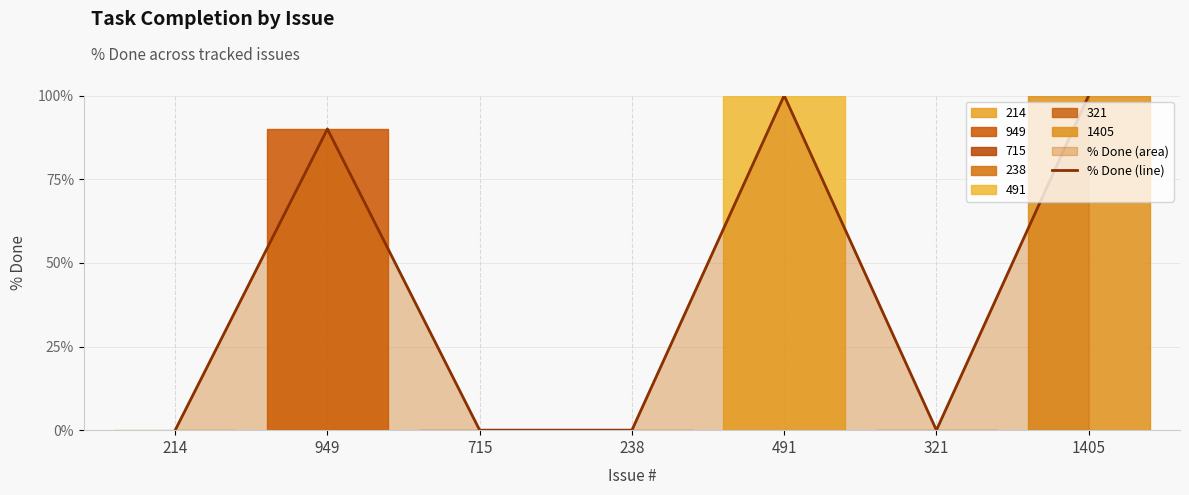

What is the difference between the second highest and minimum values?

100